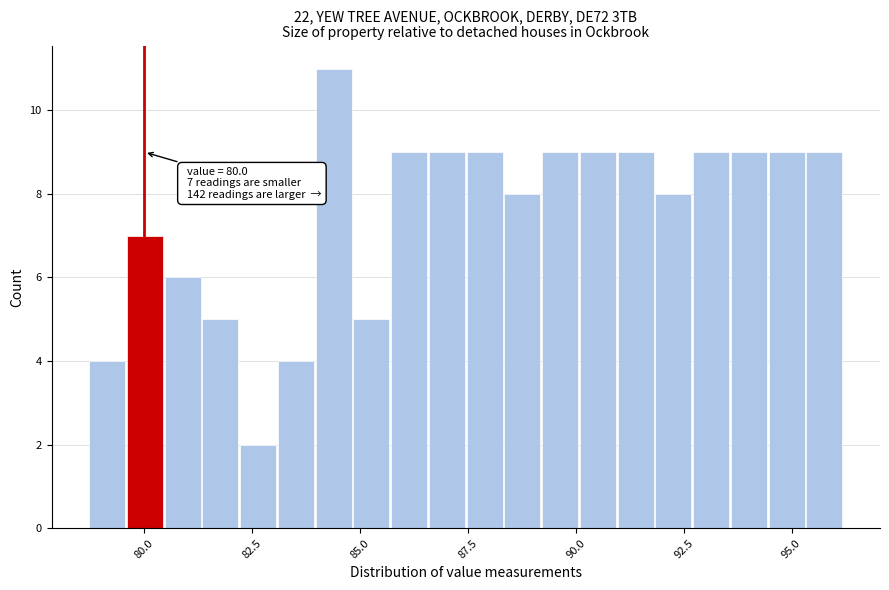

Read against the x-axis, roughly where is the centre of the tallest bar?

84.5